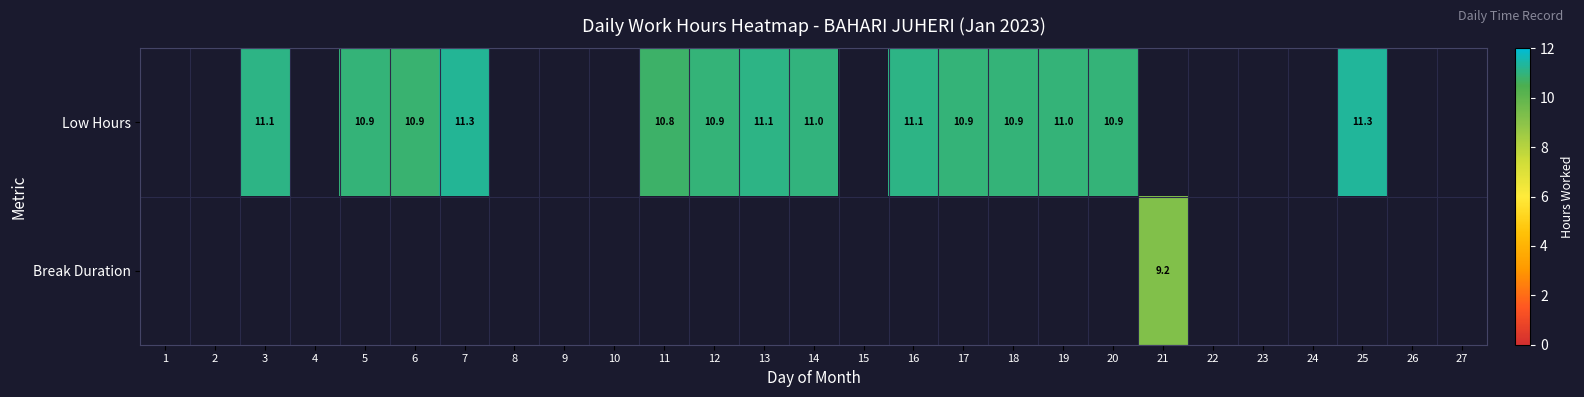

The Low Hours series shows 2.3 at 6. True or false?

False